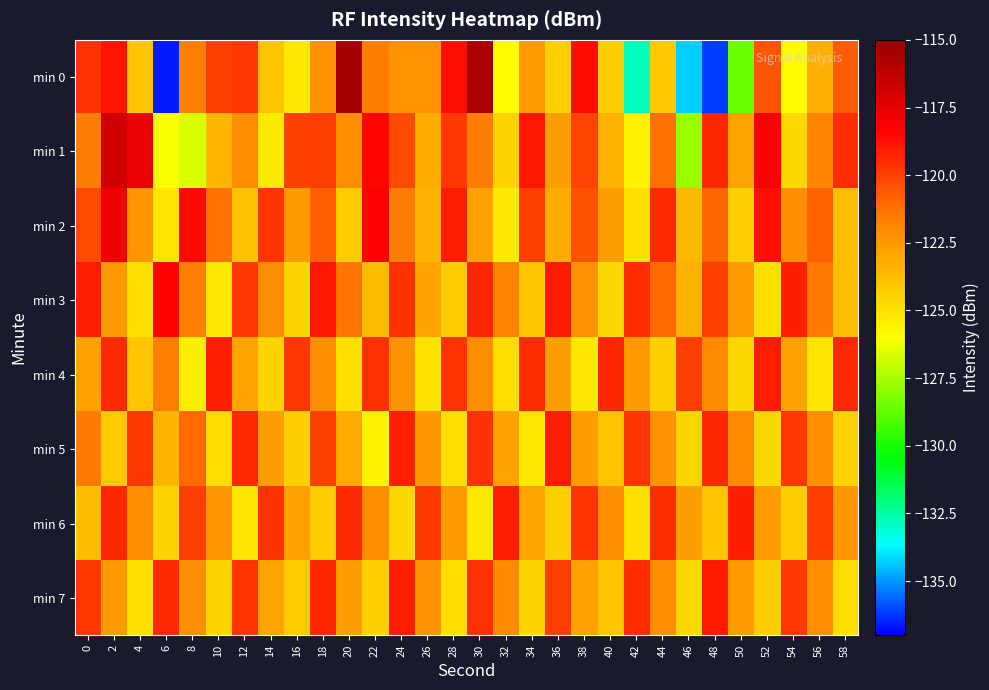

Which series has the widest spread of values?

min 0